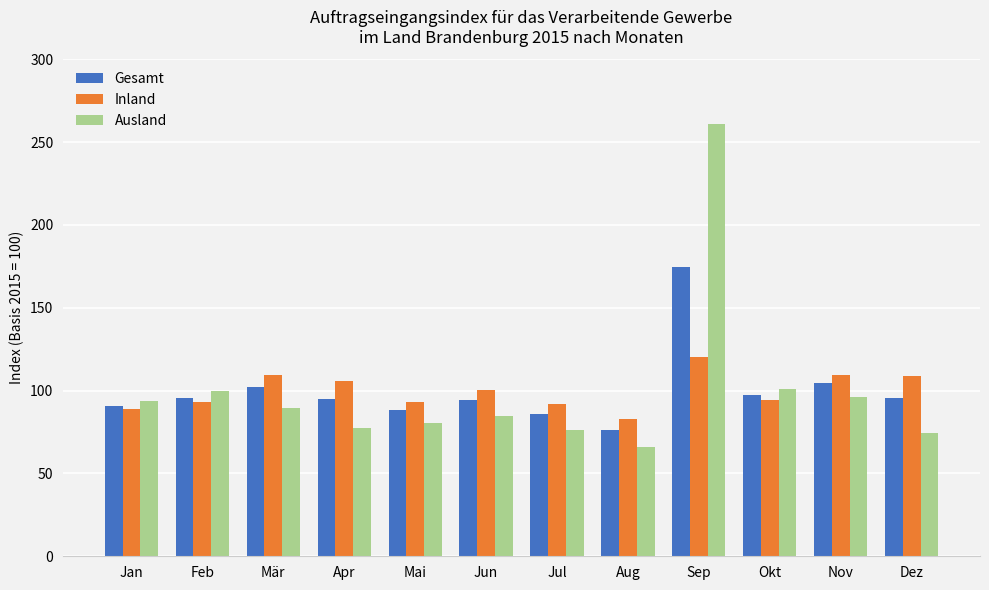

How many values in the Ausland series are below 89?

6